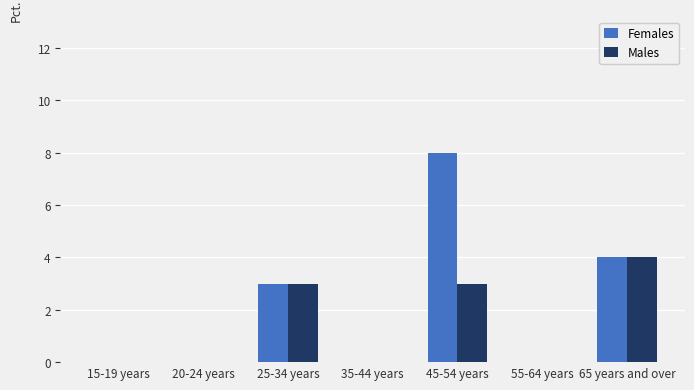

The value of Females at 55-64 years is 0. True or false?

True